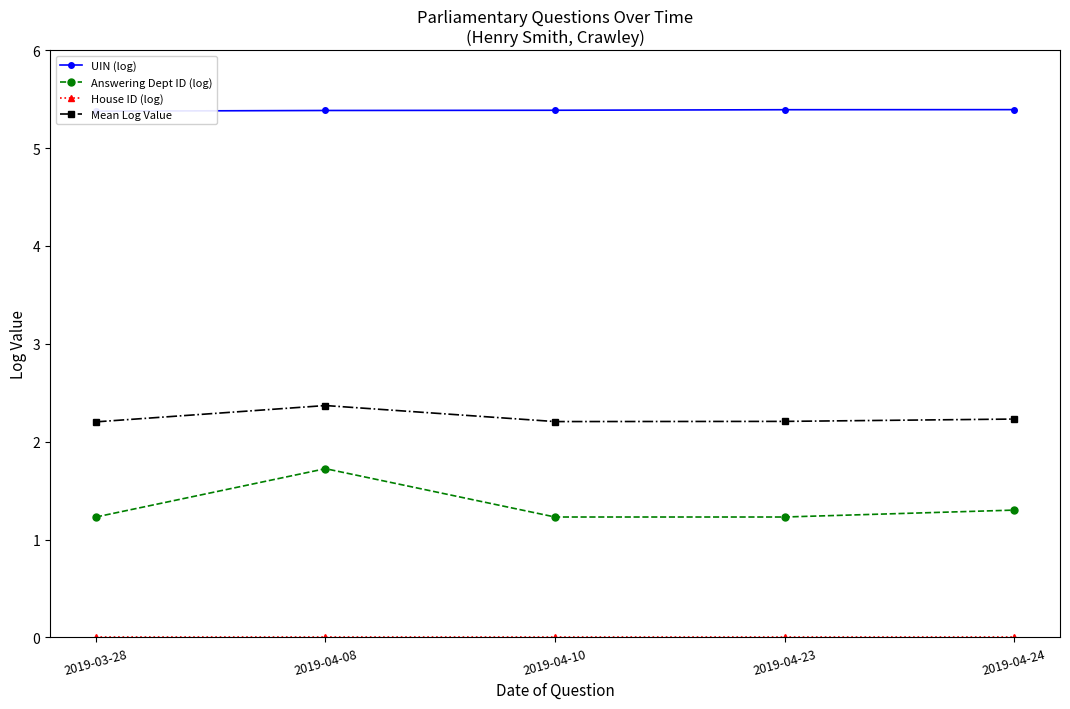

Reading left to right, list all the values displayed in this chart.

UIN (log): 2019-03-28=5.4	2019-04-08=5.4	2019-04-10=5.4	2019-04-23=5.4	2019-04-24=5.4
Answering Dept ID (log): 2019-03-28=1.2	2019-04-08=1.7	2019-04-10=1.2	2019-04-23=1.2	2019-04-24=1.3
House ID (log): 2019-03-28=0.0	2019-04-08=0.0	2019-04-10=0.0	2019-04-23=0.0	2019-04-24=0.0
Mean Log Value: 2019-03-28=2.2	2019-04-08=2.4	2019-04-10=2.2	2019-04-23=2.2	2019-04-24=2.2